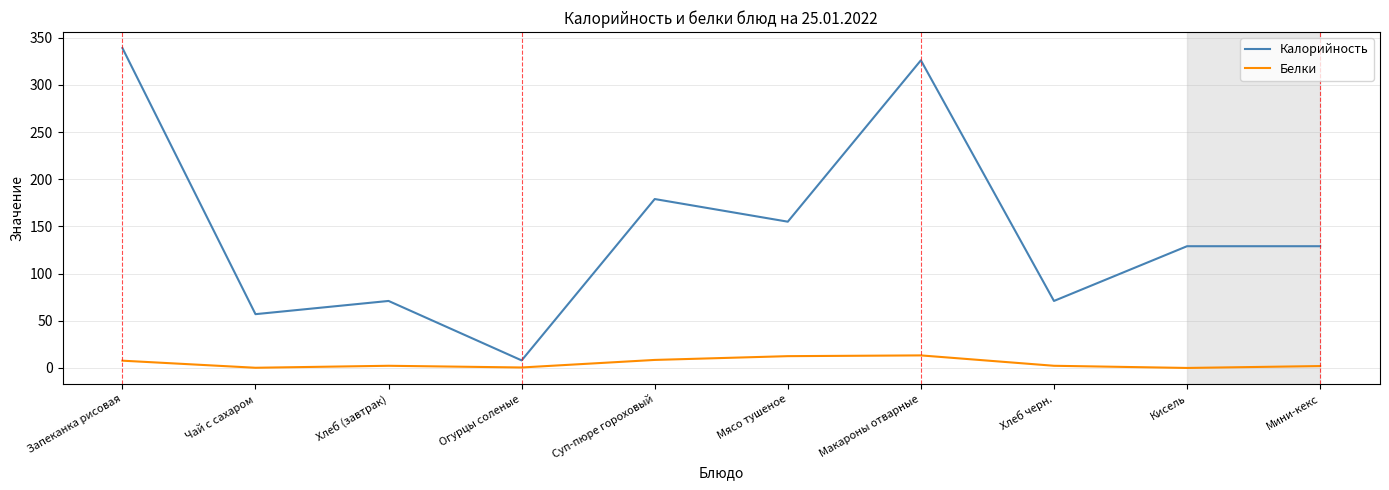

True or false: Белки and Калорийность cross at least once.

False